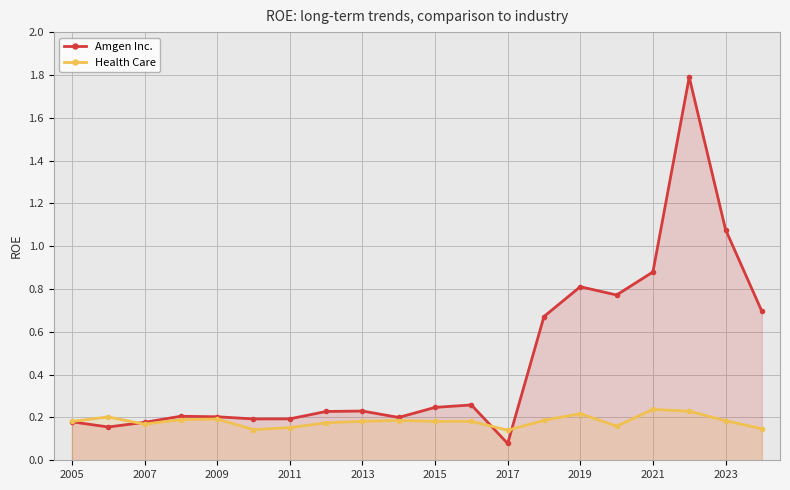

Which series has the widest spread of values?

Amgen Inc.